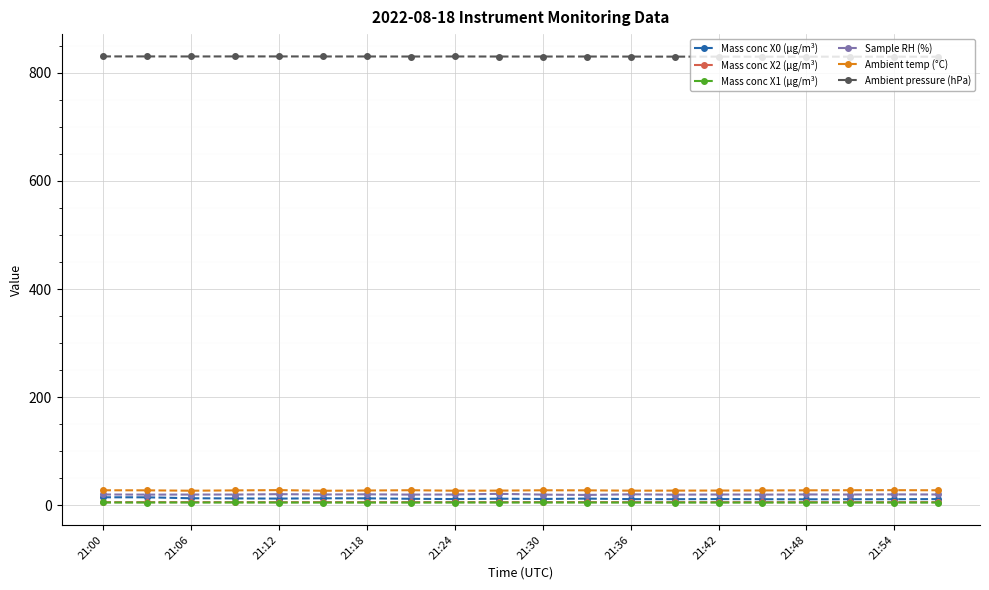

How many Ambient pressure (hPa) values are between 829 and 830?

20